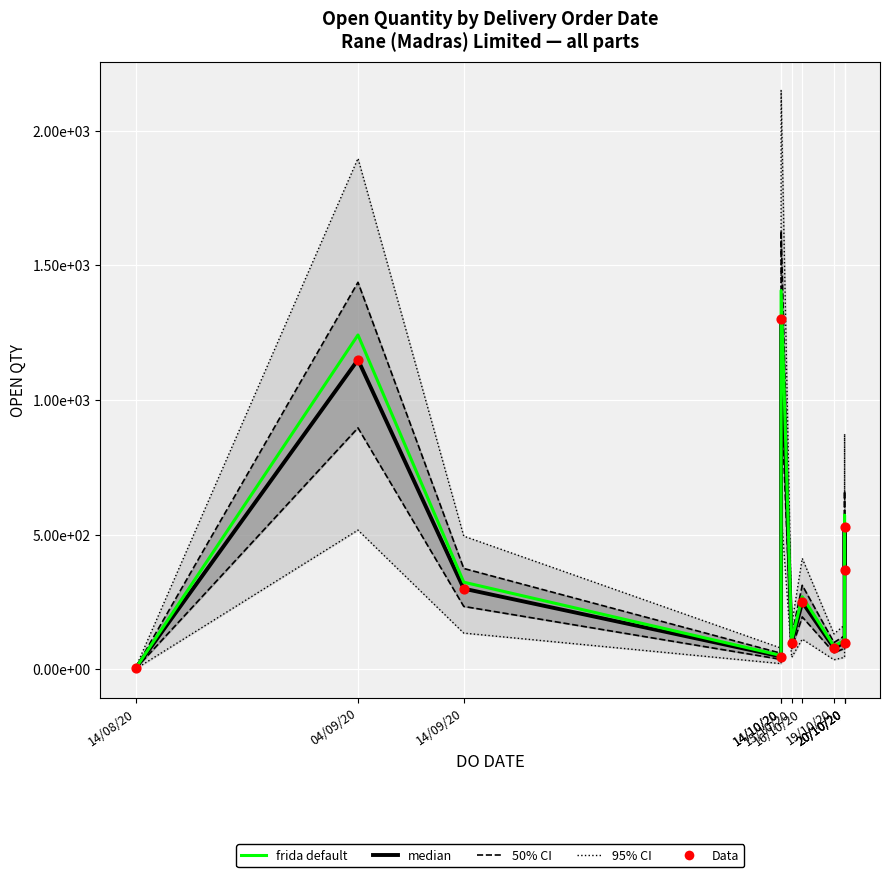

Which series contains the lowest Y value?

median